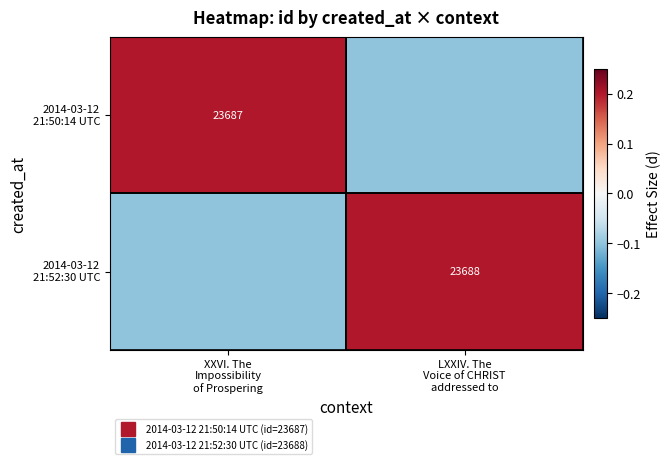

The 2014-03-12 21:52:30 UTC series shows -0.1 at XXVI. The Impossibility of Prospering. True or false?

True